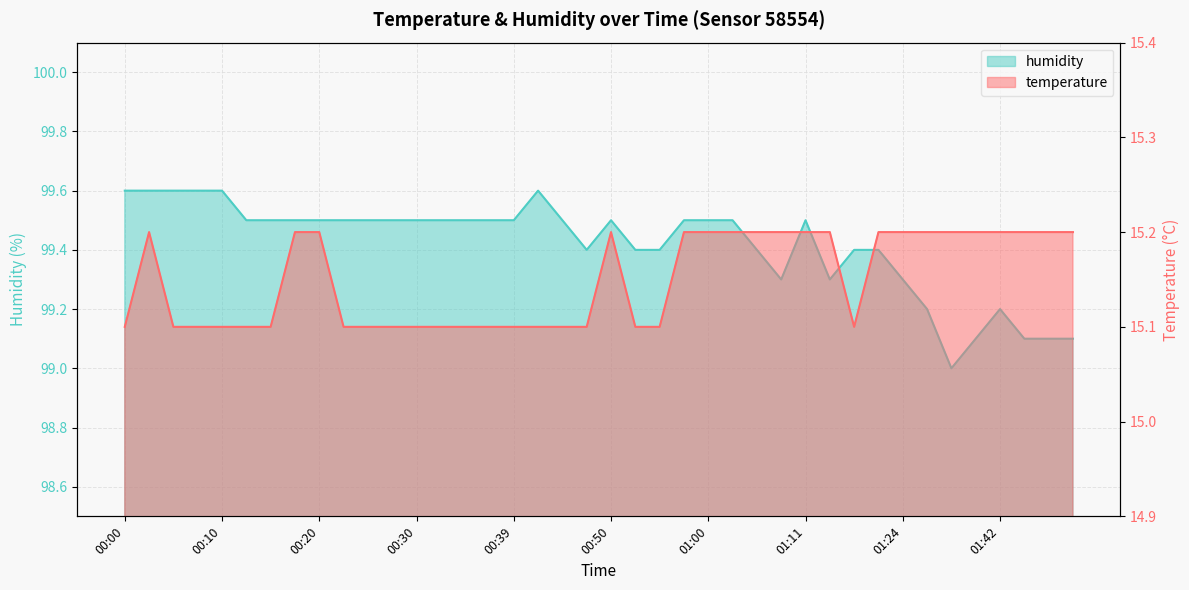

What is the sum of the temperature values at 01:27 and 00:22?

30.3